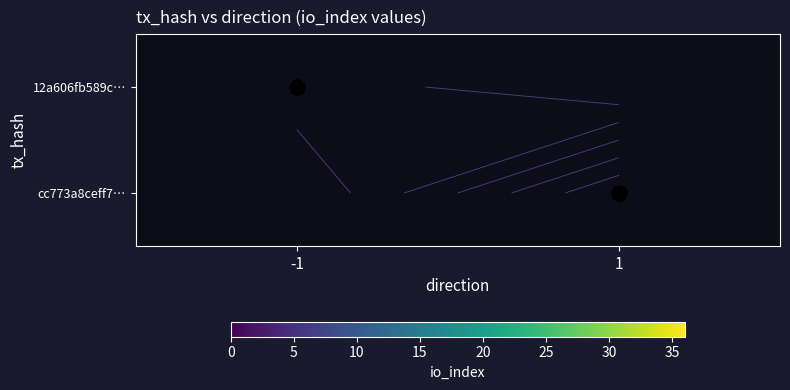

Rank the categories by cc773a8ceff7… value from highest to lowest.

-1, 1